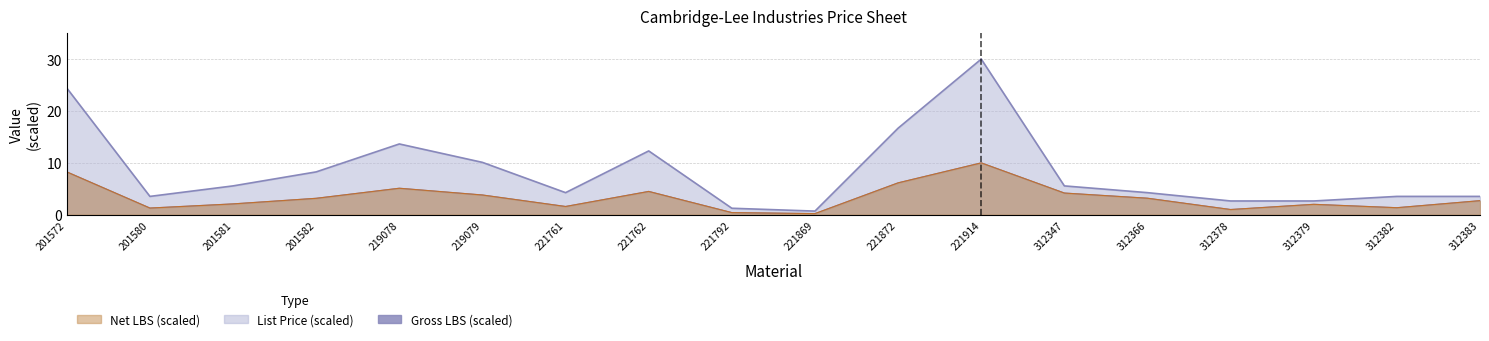

Read the Gross LBS value at 201582.

3.2